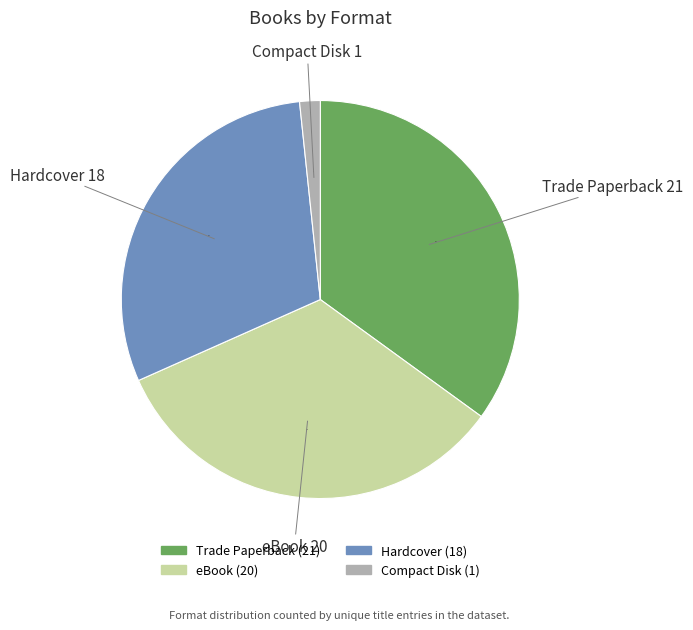

What is the smallest slice in the pie chart?

Compact Disk